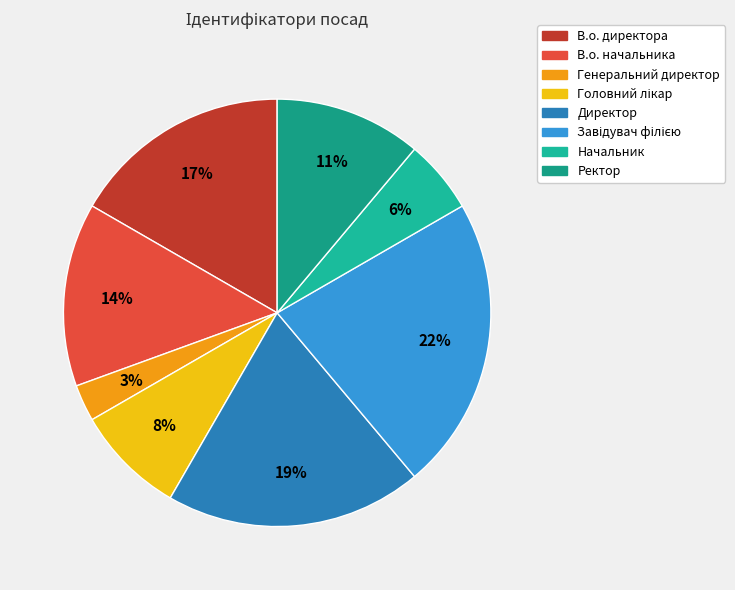

What is the smallest slice in the pie chart?

Генеральний директор